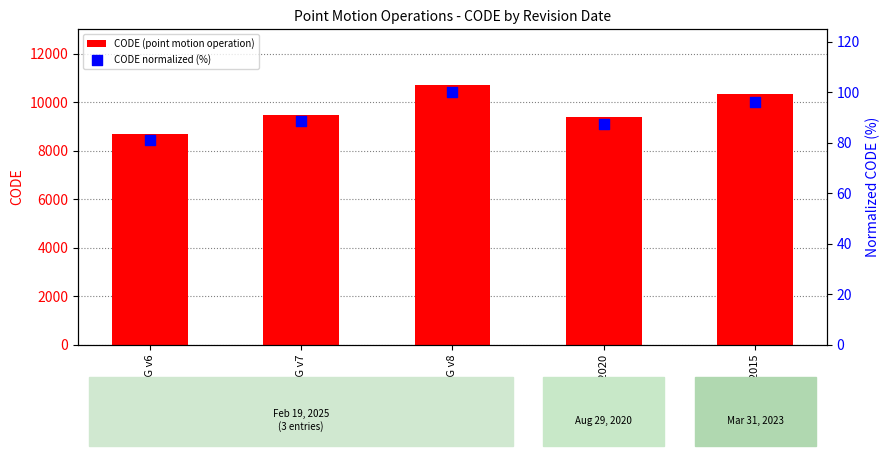

At how many categories does at least one series exceed 969?

5